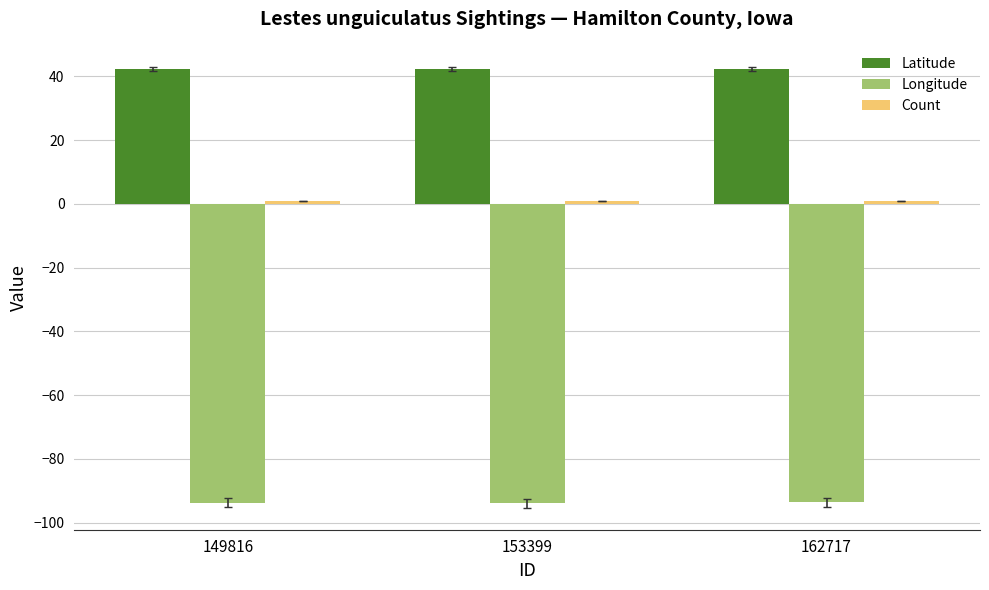

What is the highest value of the Latitude series?

42.4